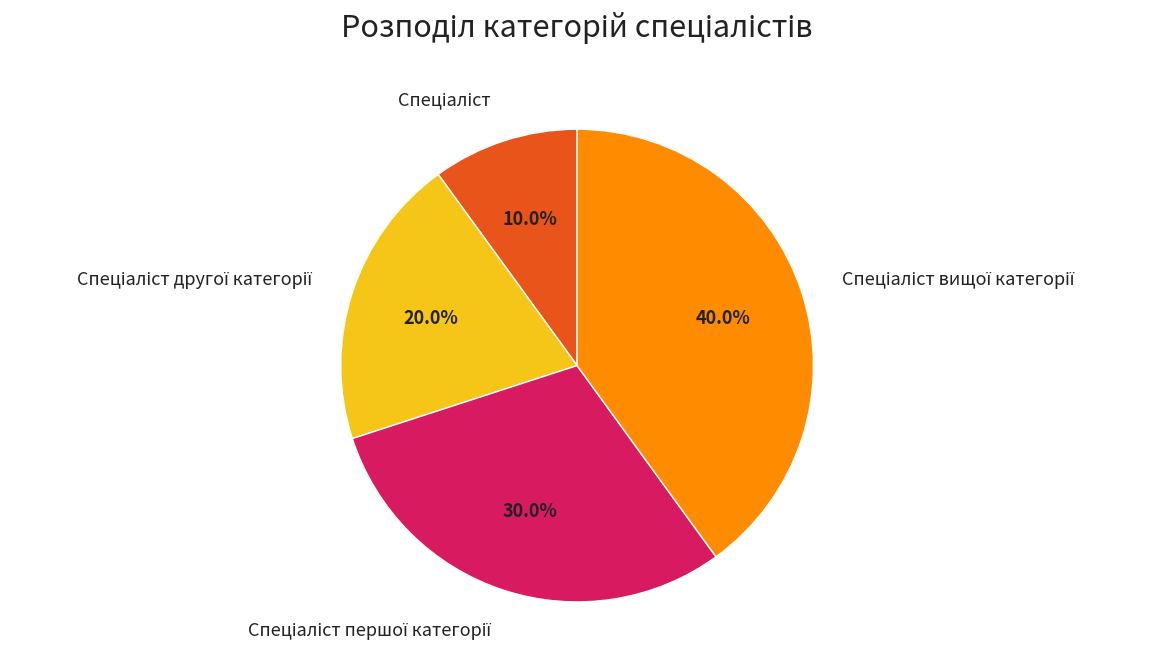

Count the number of slices in the pie.

4